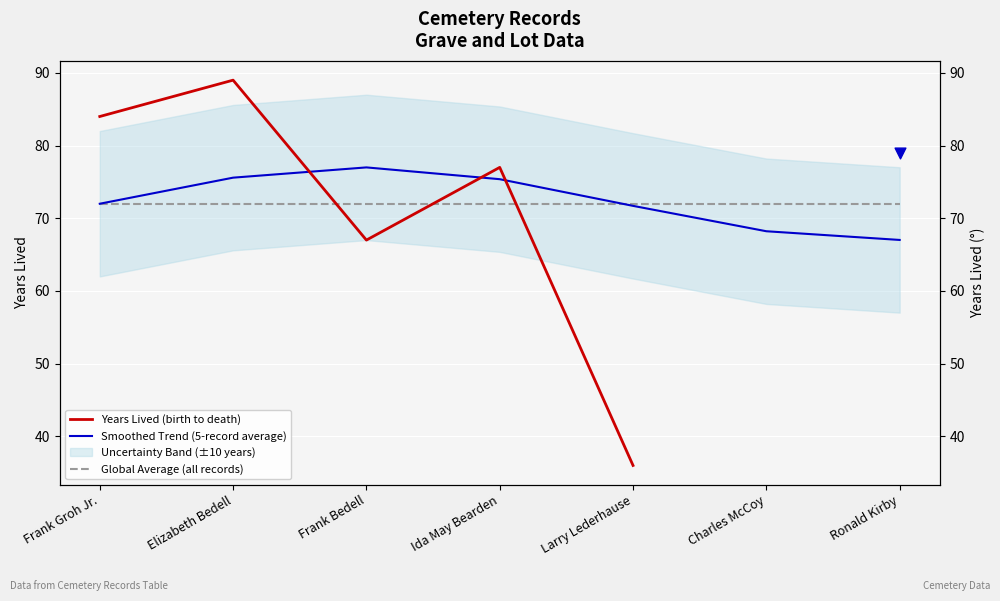

Which series has the largest Y range (max minus min)?

Years Lived (birth to death)